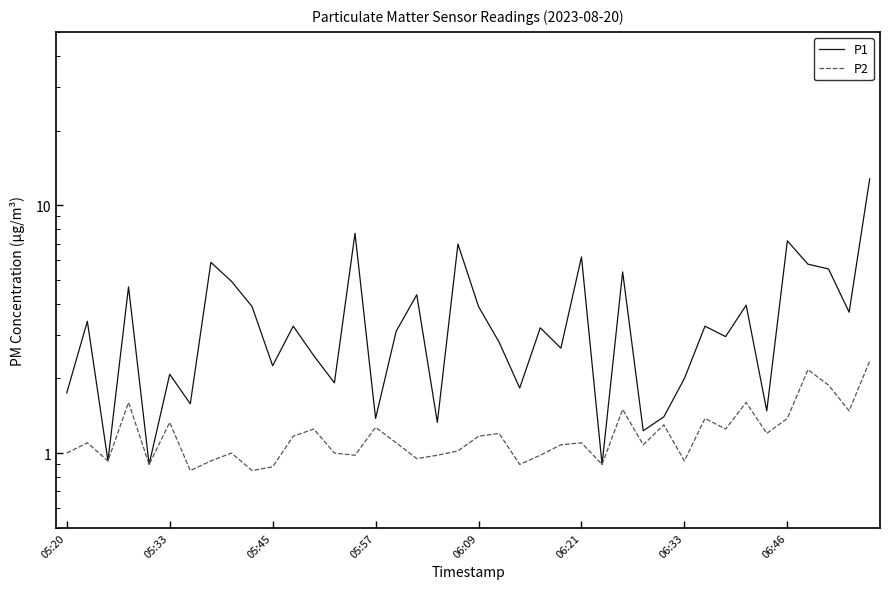

What is the value of the P2 point at the 33rd from the left?

1.2